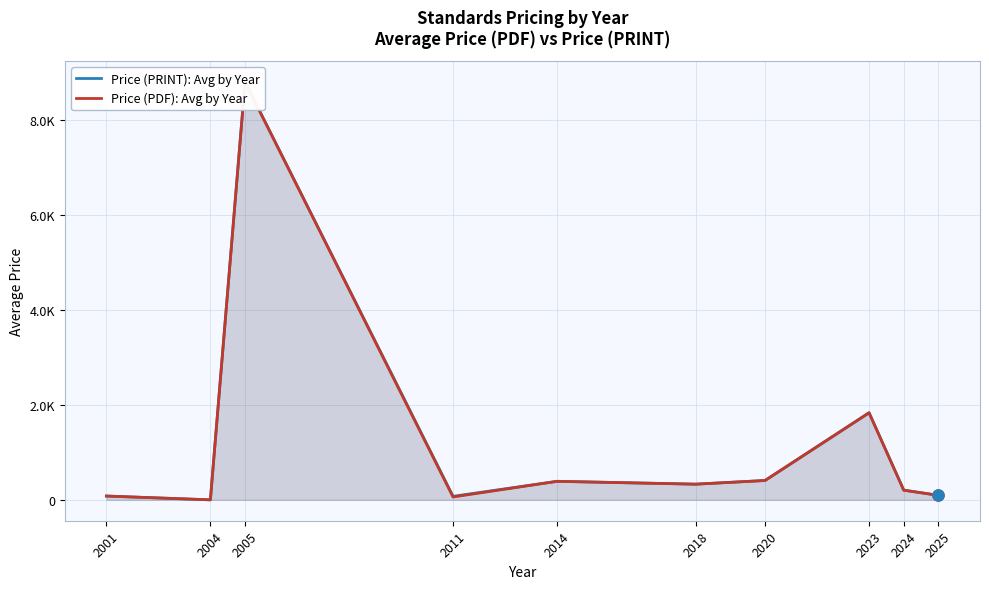

True or false: Price (PDF): Avg by Year and Price (PRINT): Avg by Year cross at least once.

False